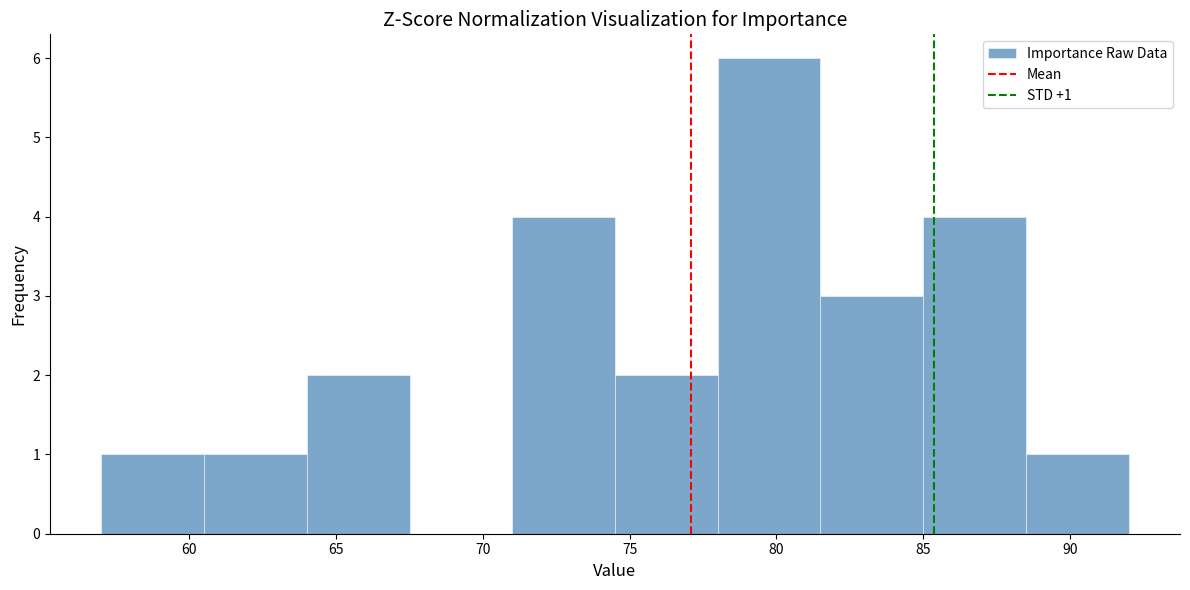

Over which range of the x-axis is the bar tallest?

78.0 to 81.5